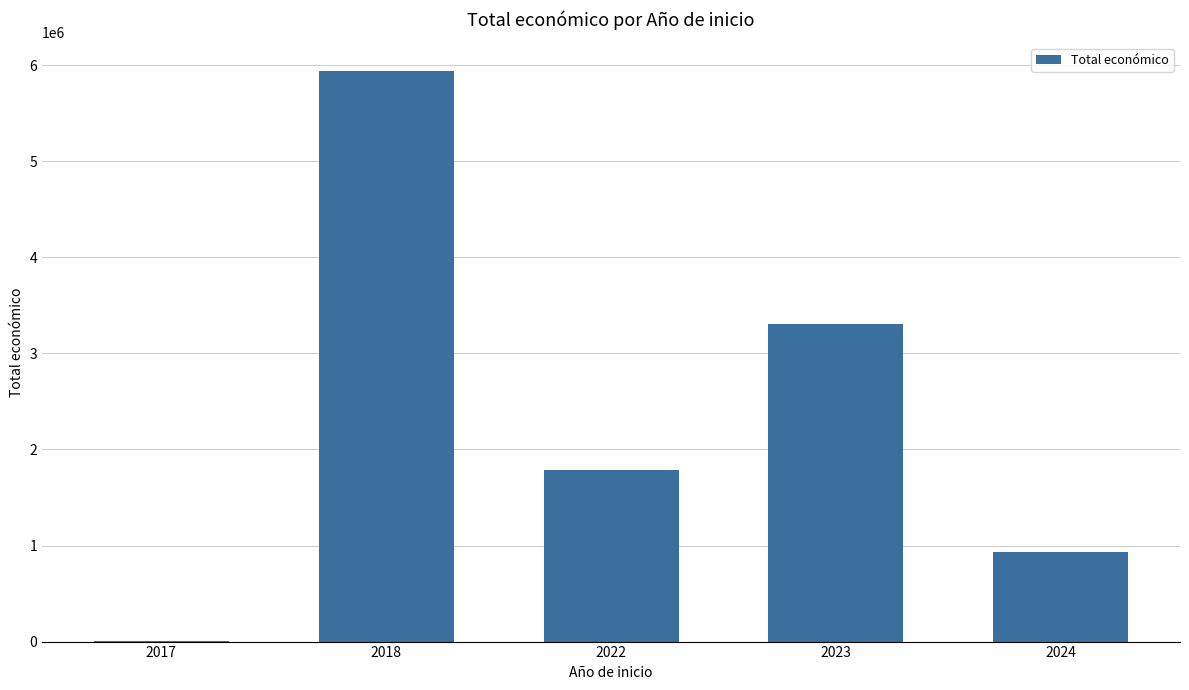

True or false: the data shows 5106532 at 2023.

False